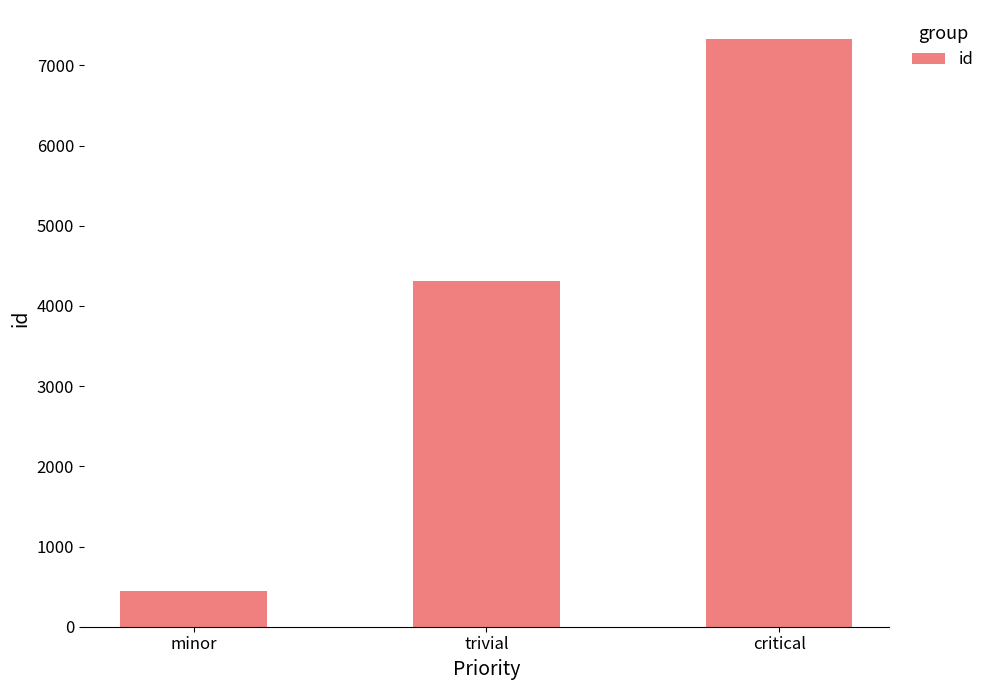

True or false: the data shows 159 at minor.

False